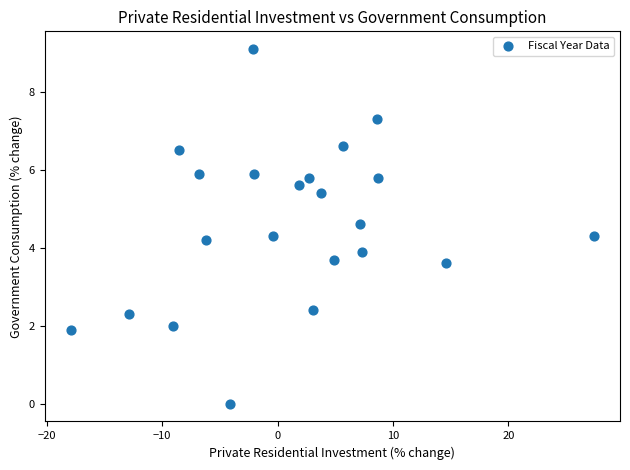

What is the range of Y values (max minus min)?

9.1